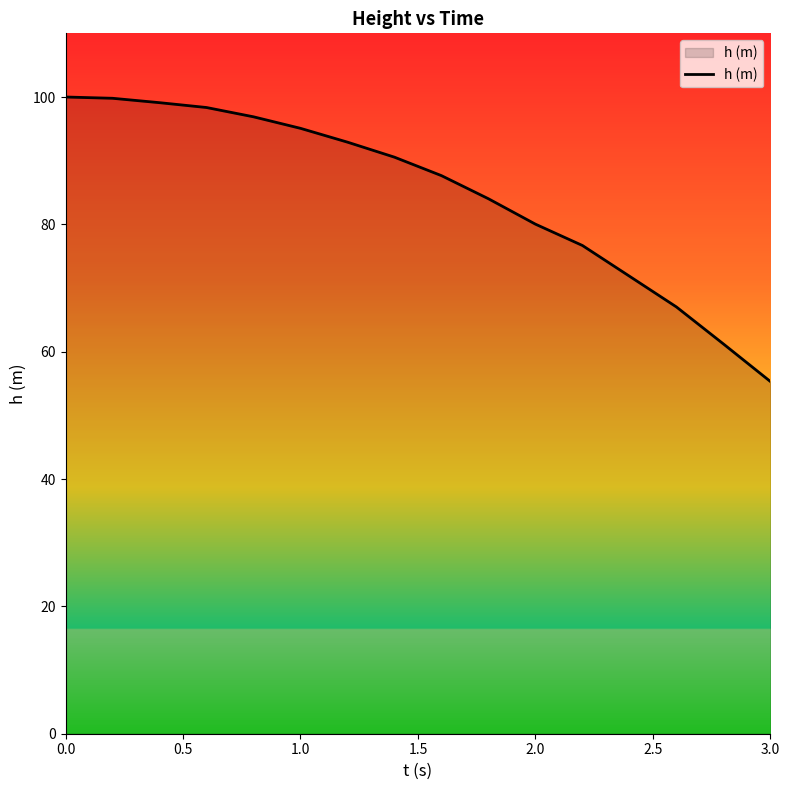

What is the minimum value shown in the chart?

55.3